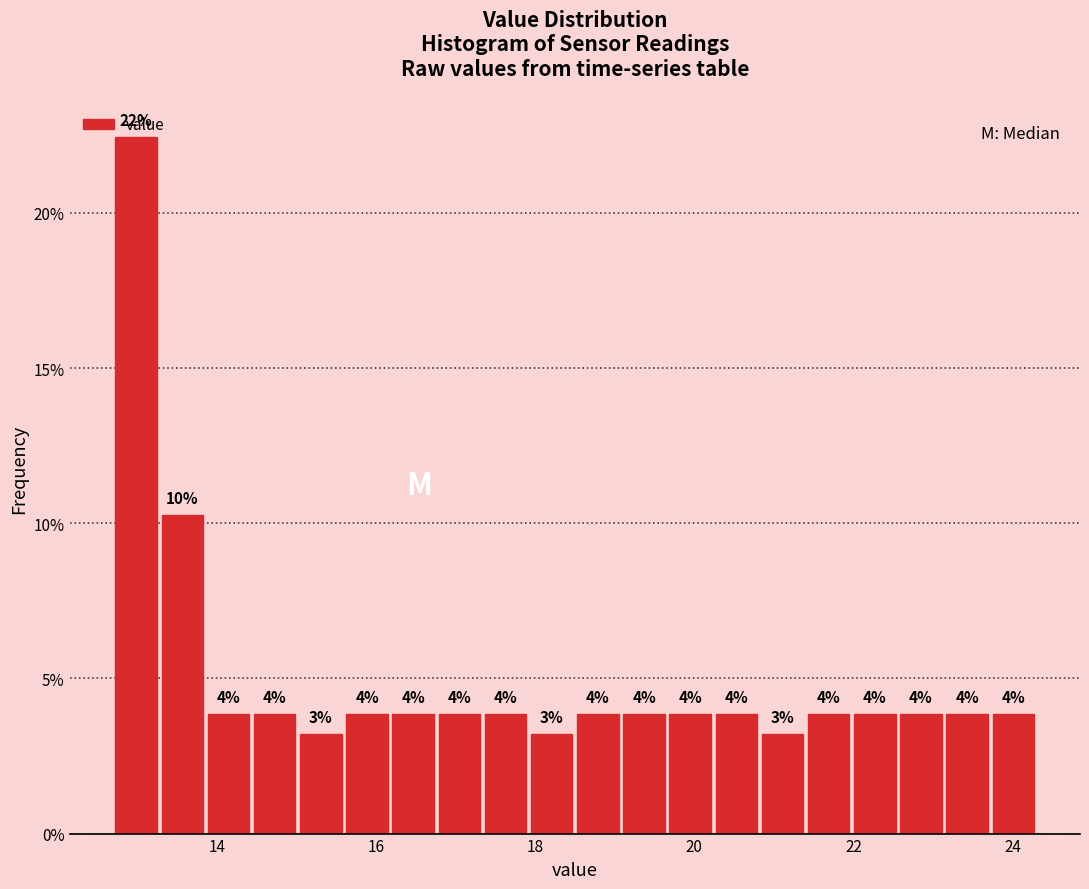

Around what value on the x-axis is the tallest bar? Give the approximate position of its centre, as read against the axis.

13.0